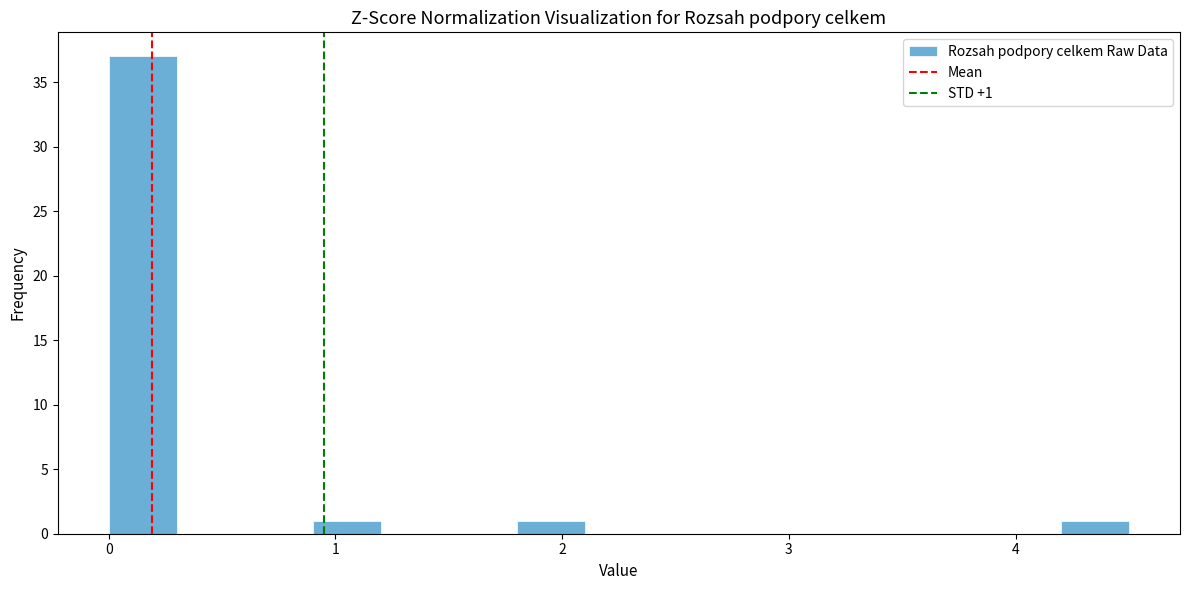

Around what value on the x-axis is the tallest bar? Give the approximate position of its centre, as read against the axis.

0.2